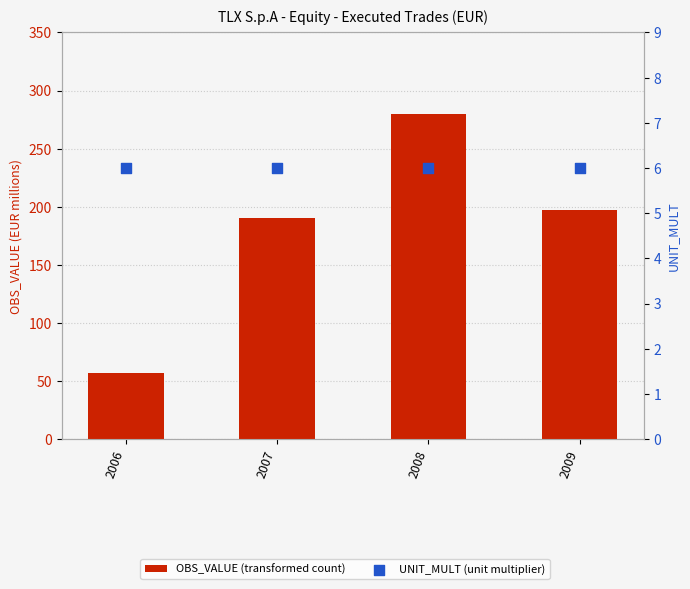

Which series reaches the minimum Y coordinate?

UNIT_MULT (unit multiplier)